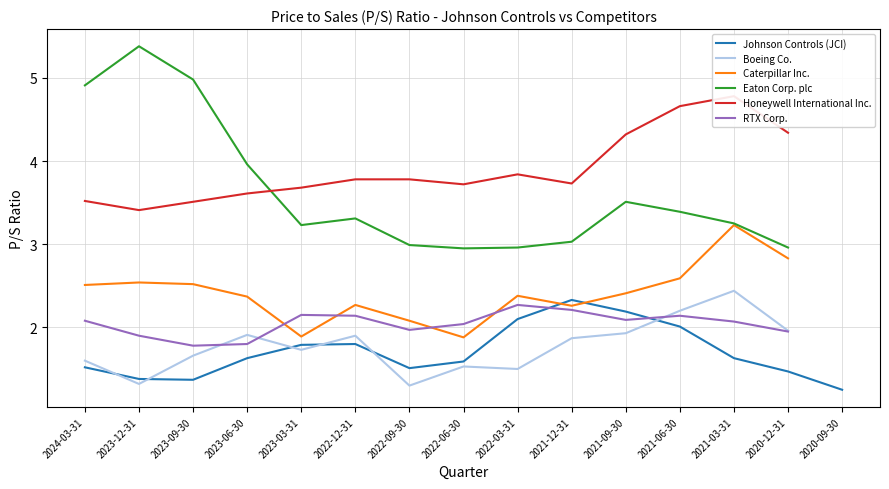

True or false: Eaton Corp. plc and Boeing Co. cross at least once.

False